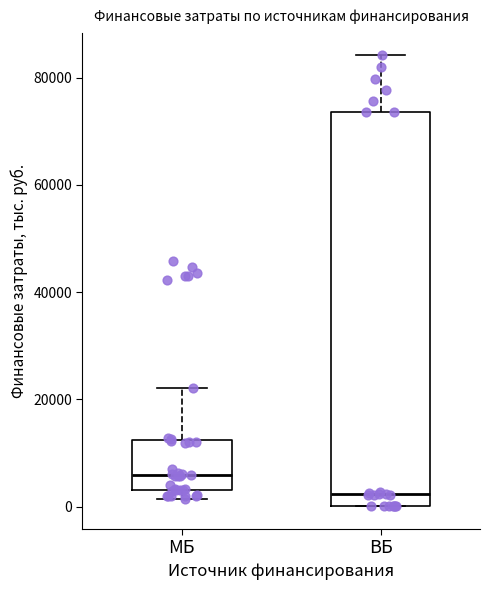

Which box has the lowest median line?

ВБ